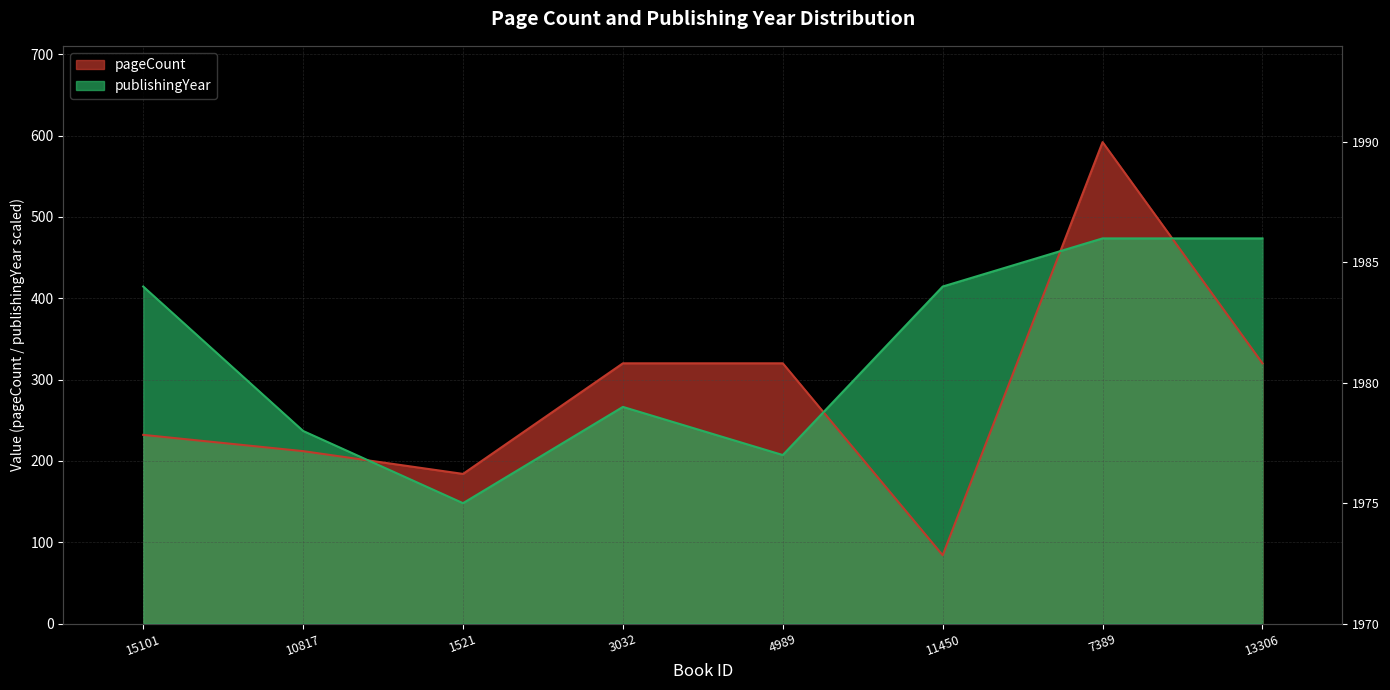

How many intersections are there between pageCount and publishingYear?

4